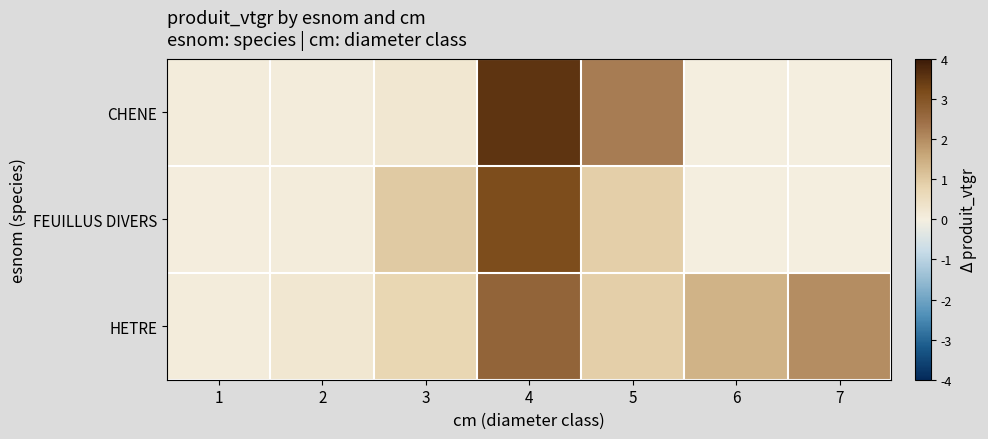

What is the total value across all series at 6?

1.4